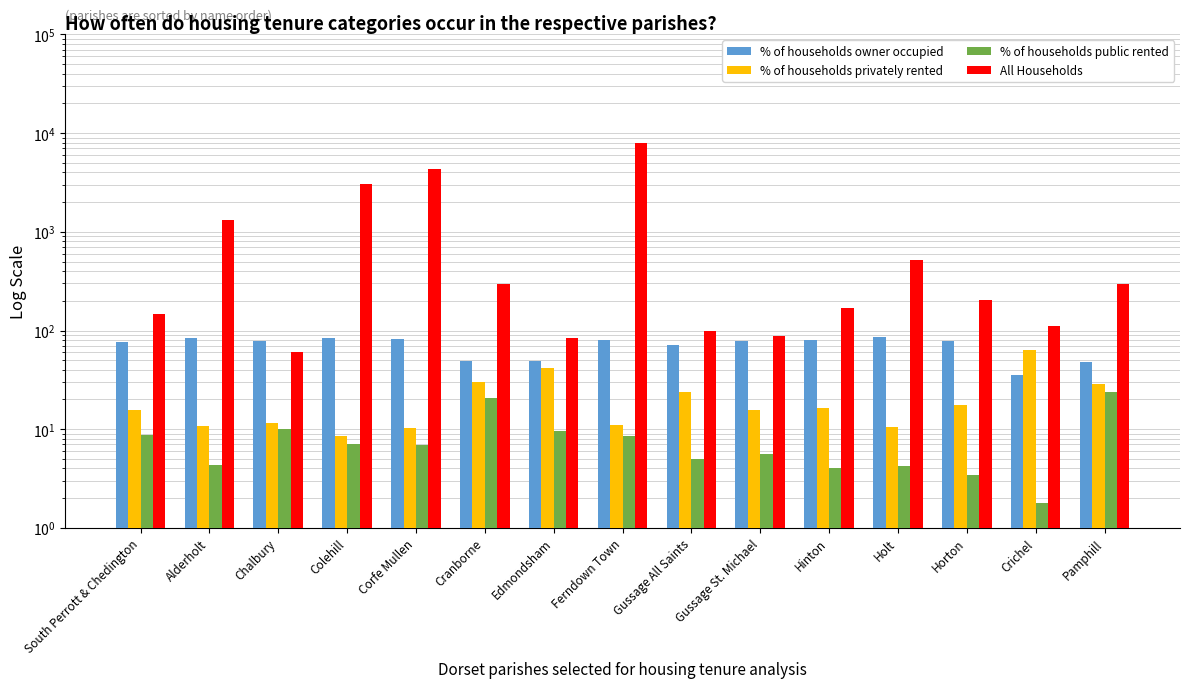

Are the bars grouped side by side (vs. stacked)?

Yes